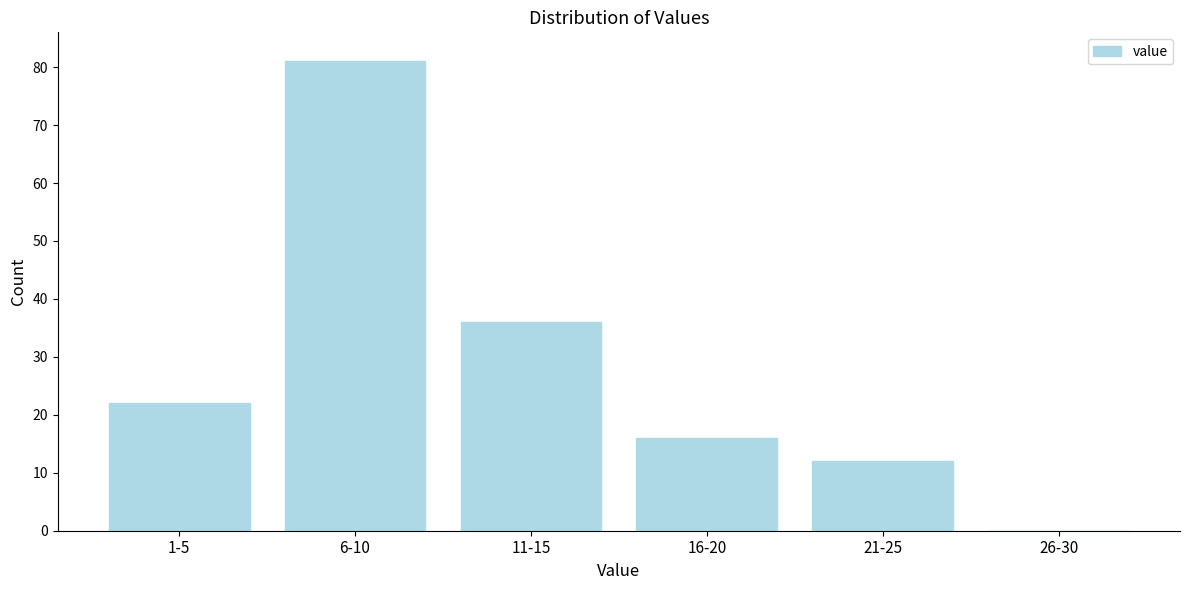

Reading left to right, transcribe all the data shown in this chart.

1-5=22	6-10=81	11-15=36	16-20=16	21-25=12	26-30=0